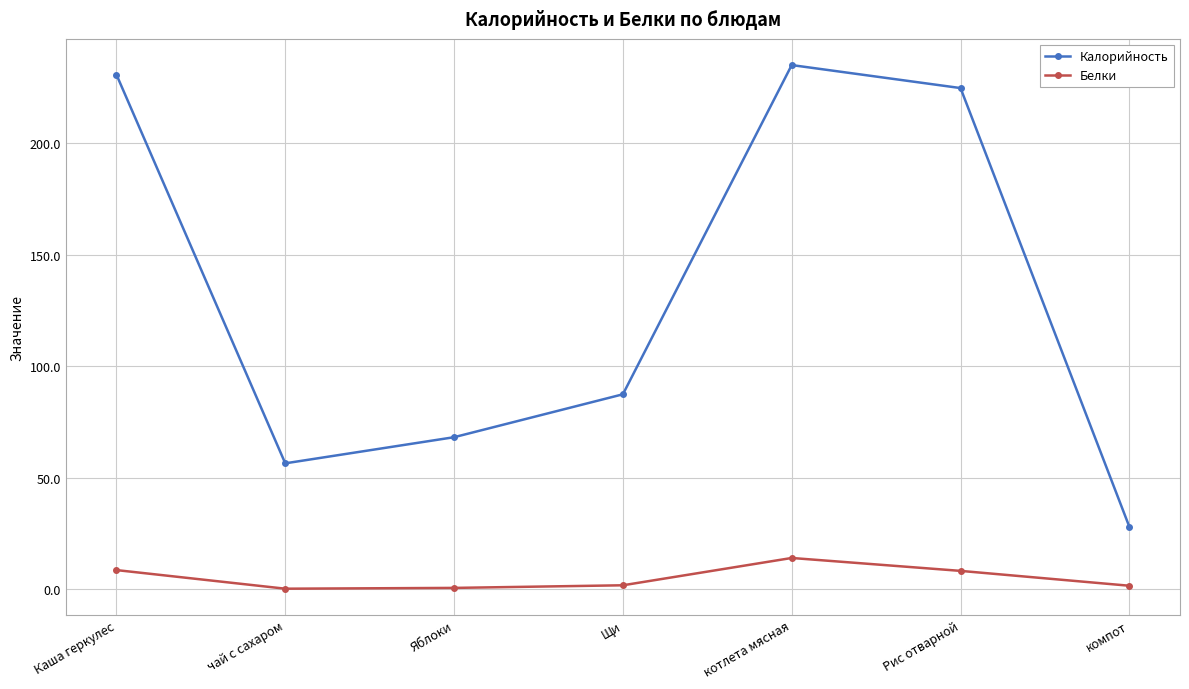

True or false: Белки and Калорийность intersect in this chart.

False